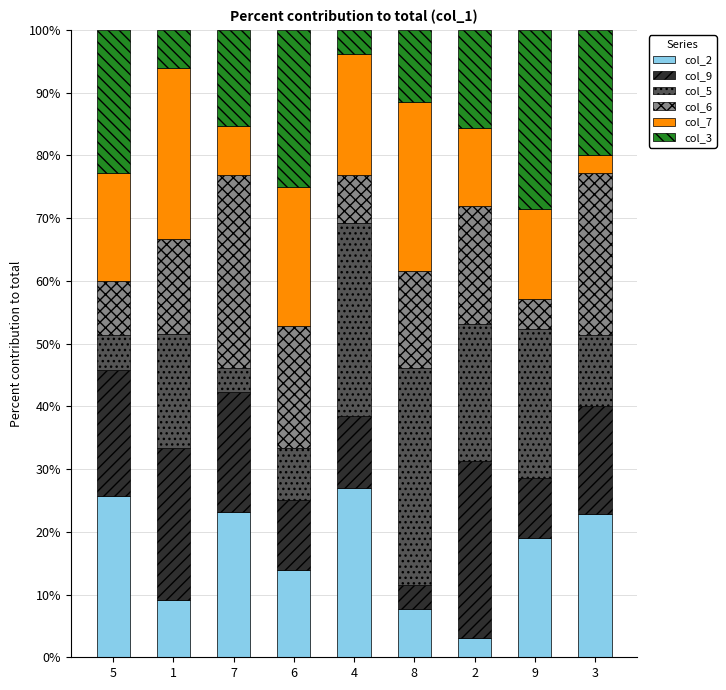

What is the total value across all series at 4?

100.0